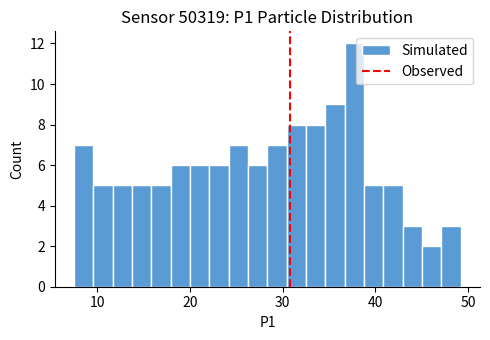

Read against the x-axis, roughly where is the centre of the tallest bar?

38